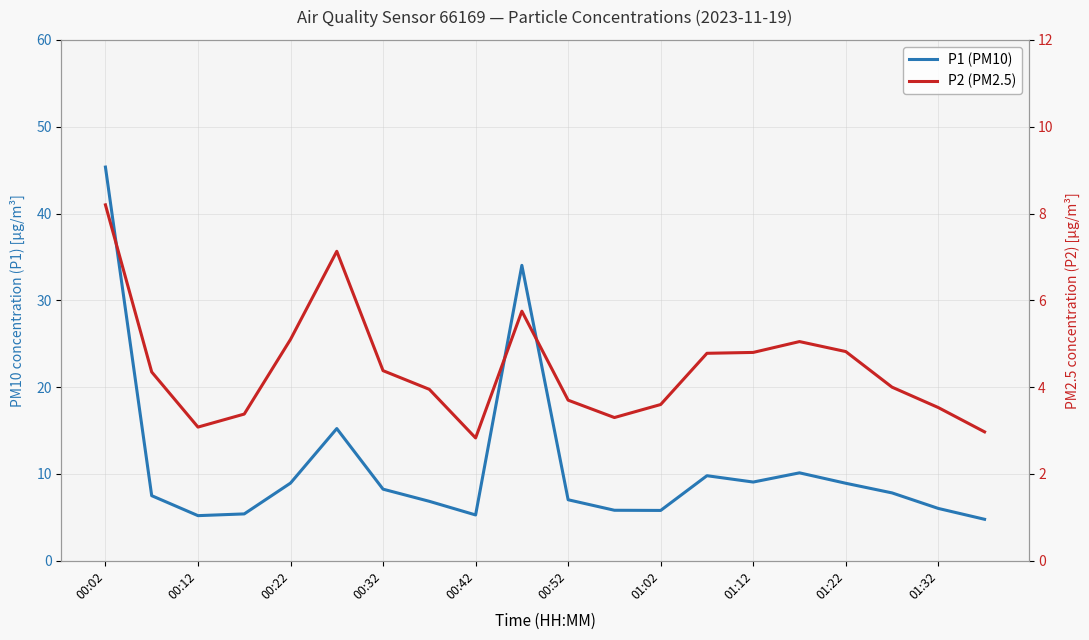

List the series in order of their peak value, lowest first.

P2 (PM2.5), P1 (PM10)